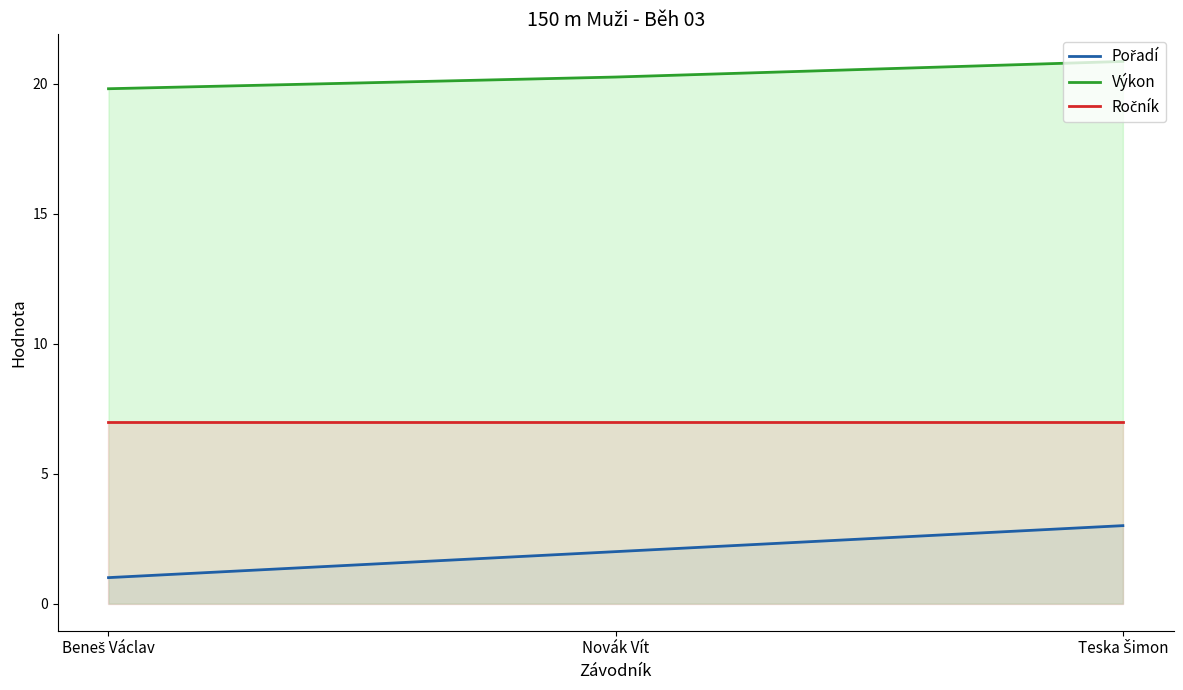

The value of Pořadí at Beneš Václav is 1.3. True or false?

False